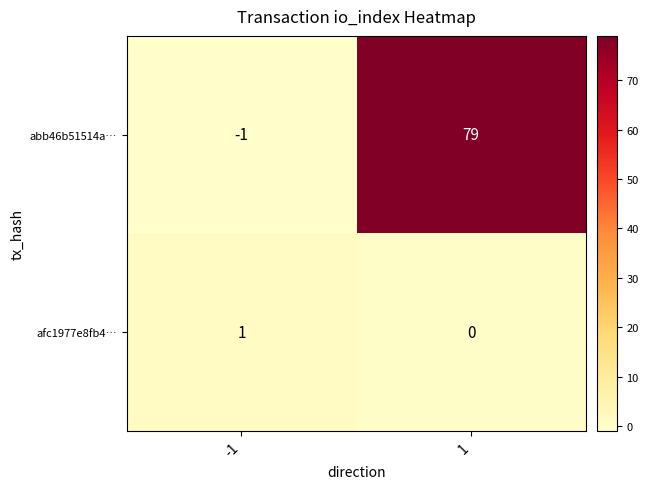

Which series has the largest total across all categories?

abb46b51514a…